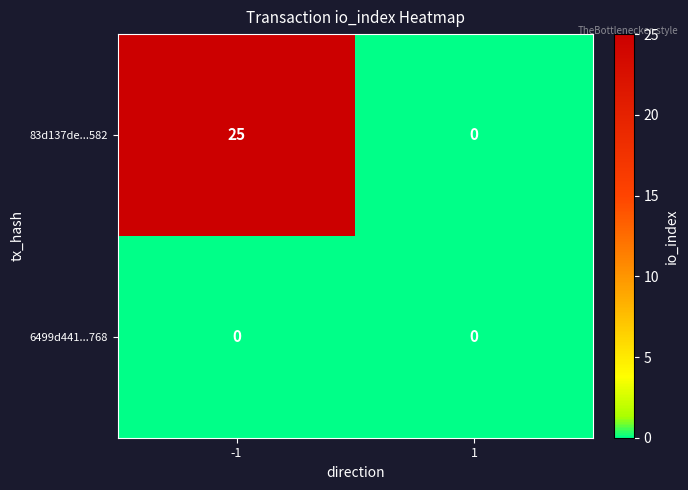

What is the maximum value shown in the chart?

25